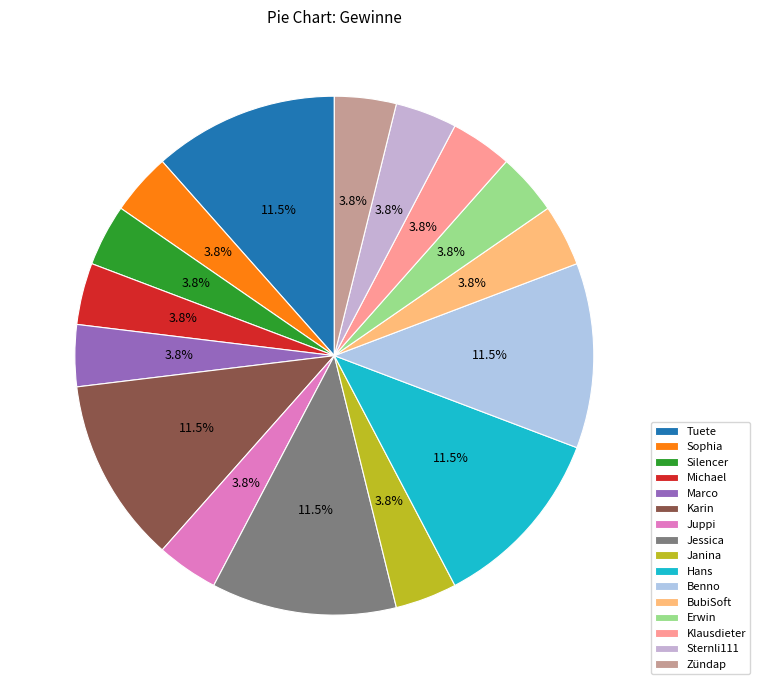

How many slices are in this pie chart?

16